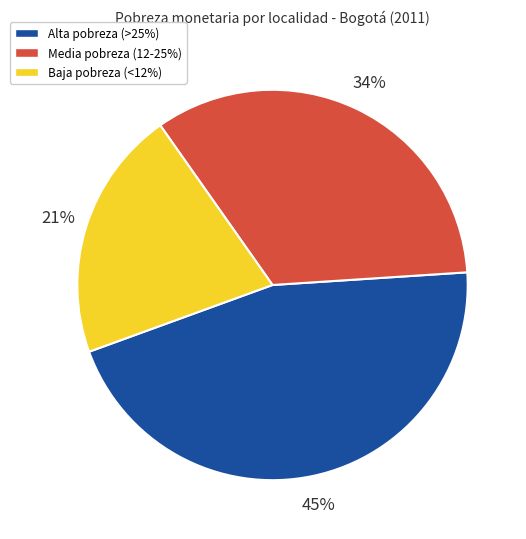

Is it true that Alta pobreza (>25%) is 45% of the pie?

True